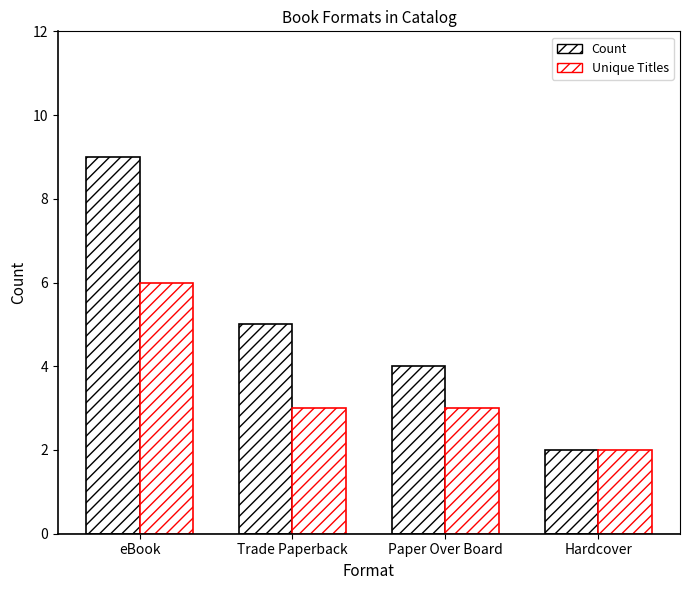

At which category is the sum across all series the highest?

eBook